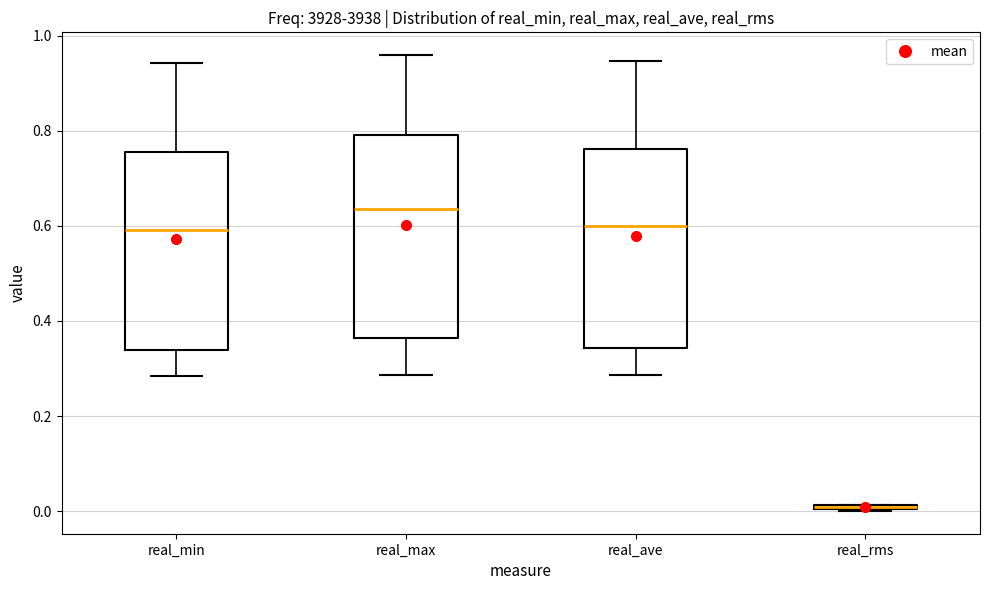

Where does the median line of the box for real_ave sit on the y-axis? The values are not printed on the chart, so give them approximately, as read against the axis.

0.60